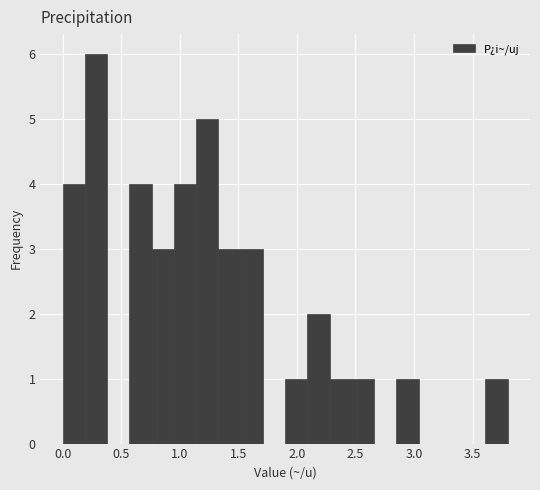

Read against the x-axis, roughly where is the centre of the tallest bar?

0.30